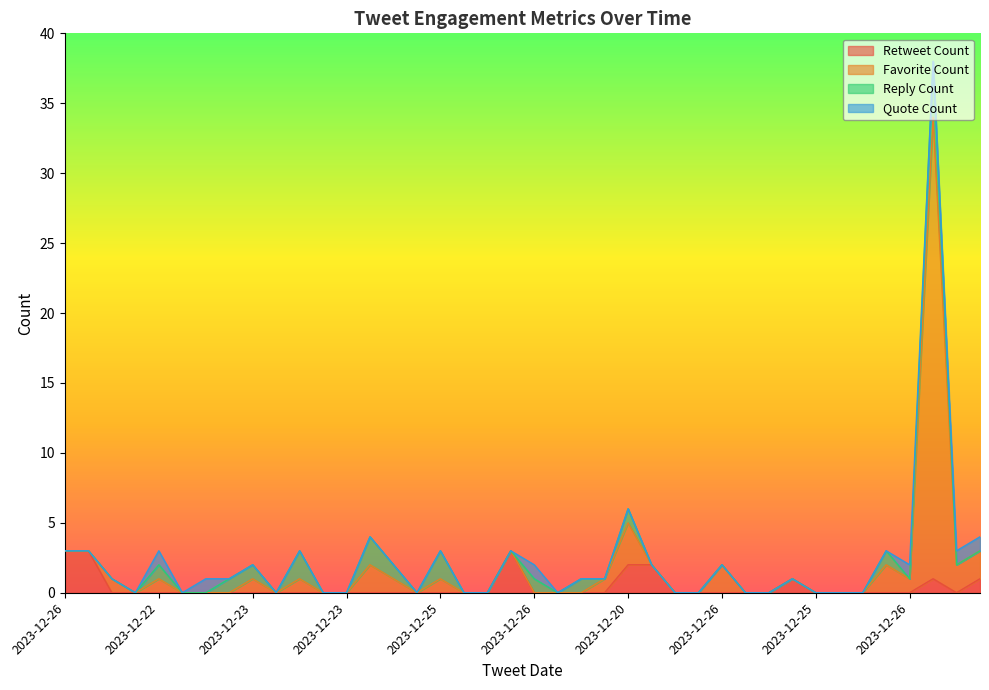

How many data points in Favorite Count are less than 1?

17